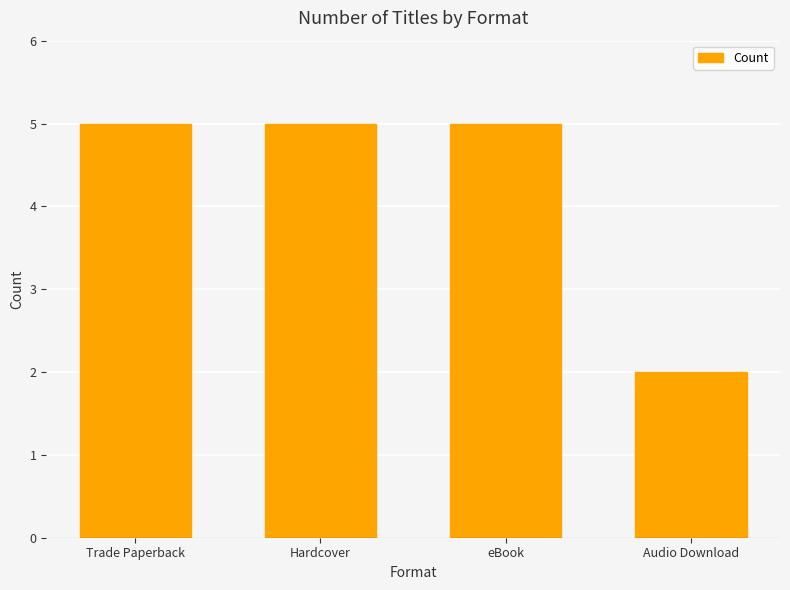

Reading left to right, what are all the values shown in this chart?

Trade Paperback=5	Hardcover=5	eBook=5	Audio Download=2